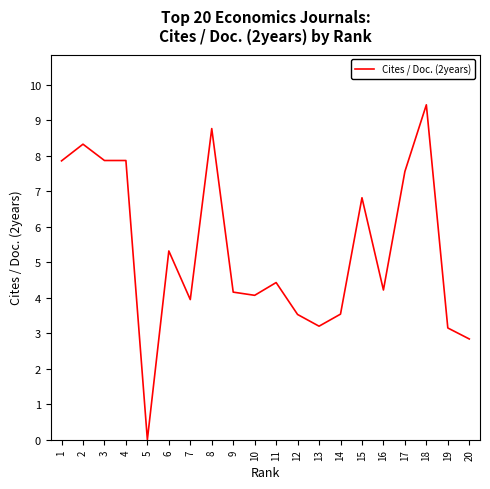

What is the approximate value at 1?

7.9